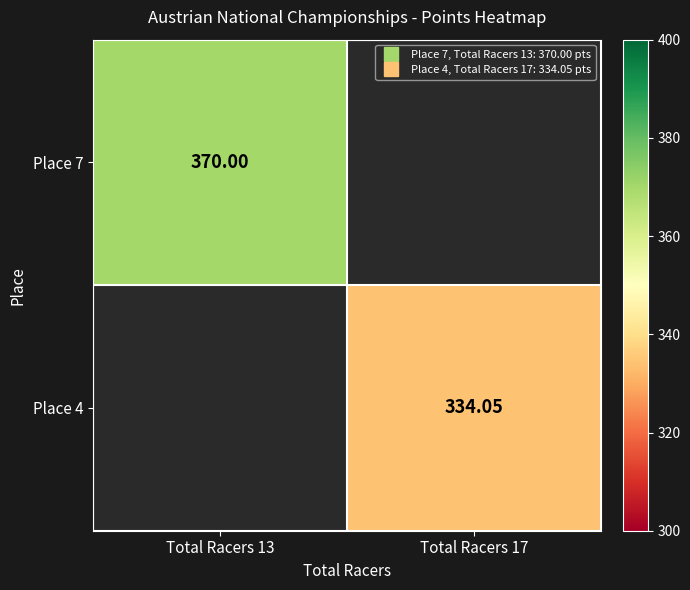

Is it true that Place 4 equals 334.1 at Total Racers 17?

True